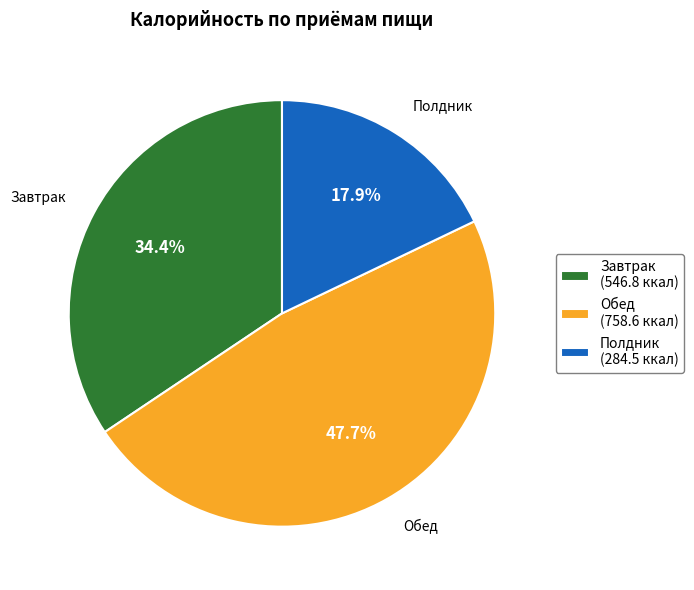

Does Обед (758.6 ккал) represent more than half of the total?

No